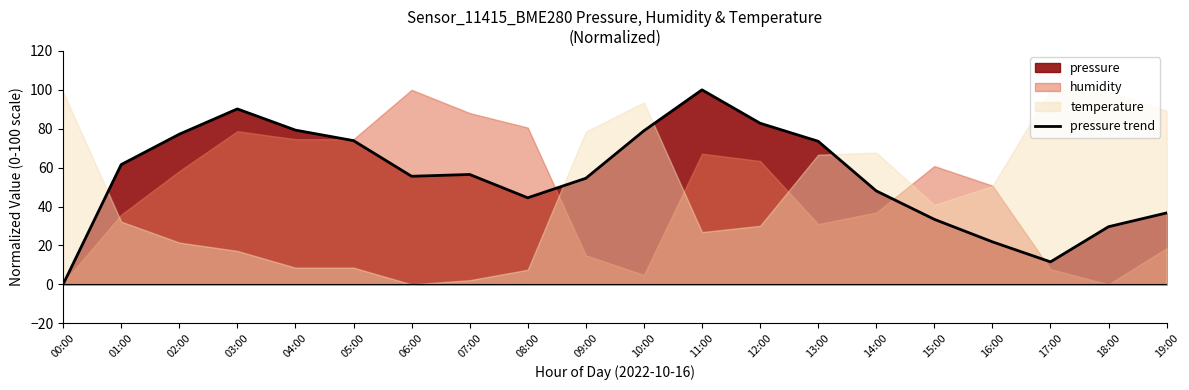

At which category does the chart reach its minimum across all series?

00:00